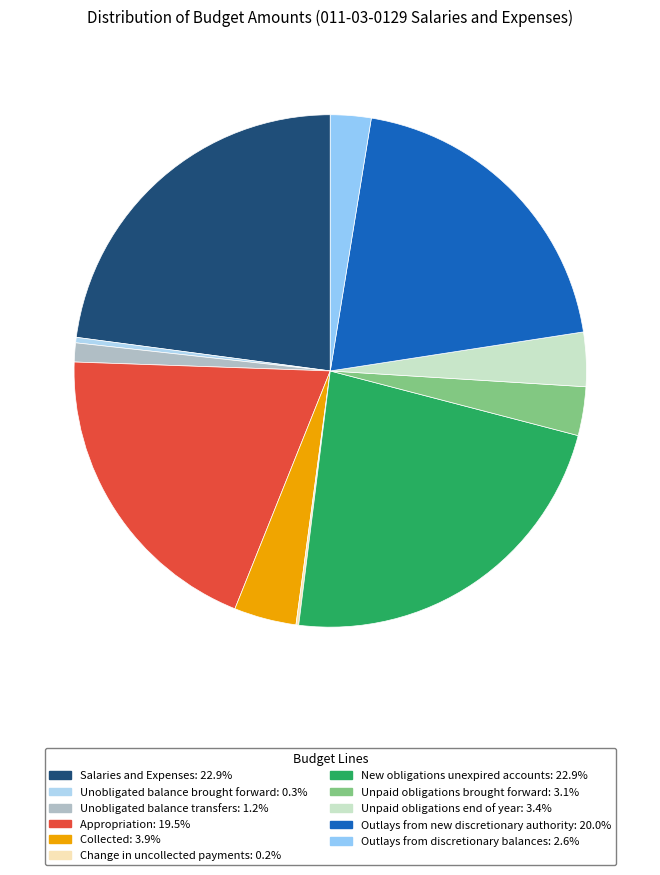

Is it true that Salaries and Expenses is 23% of the pie?

True